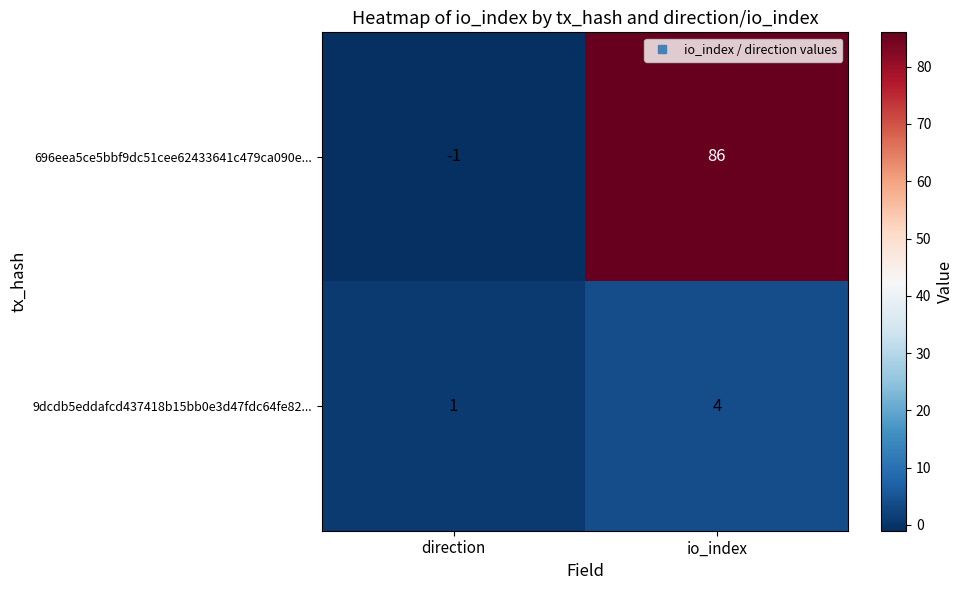

The value of 9dcdb5eddafcd437418b15bb0e3d47fdc64fe82... at direction is 2. True or false?

False